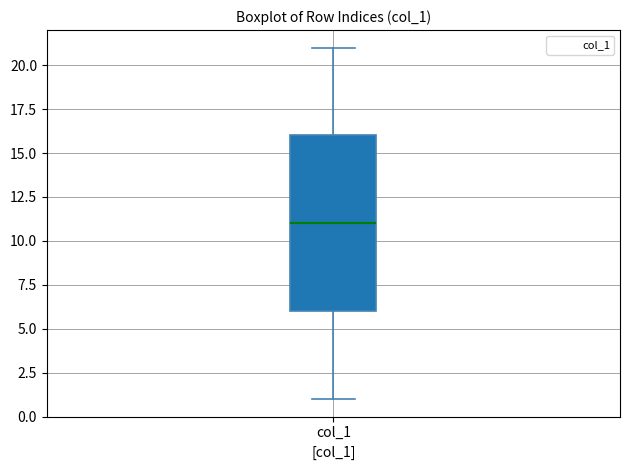

Where does the lower whisker of the box for col_1 end on the y-axis? The values are not printed on the chart, so give them approximately, as read against the axis.

1